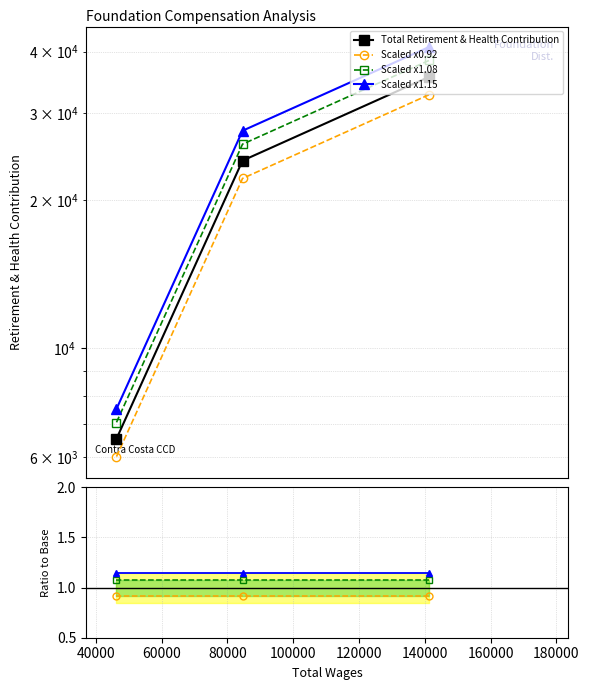

What is the maximum value shown in the chart?

35542.0